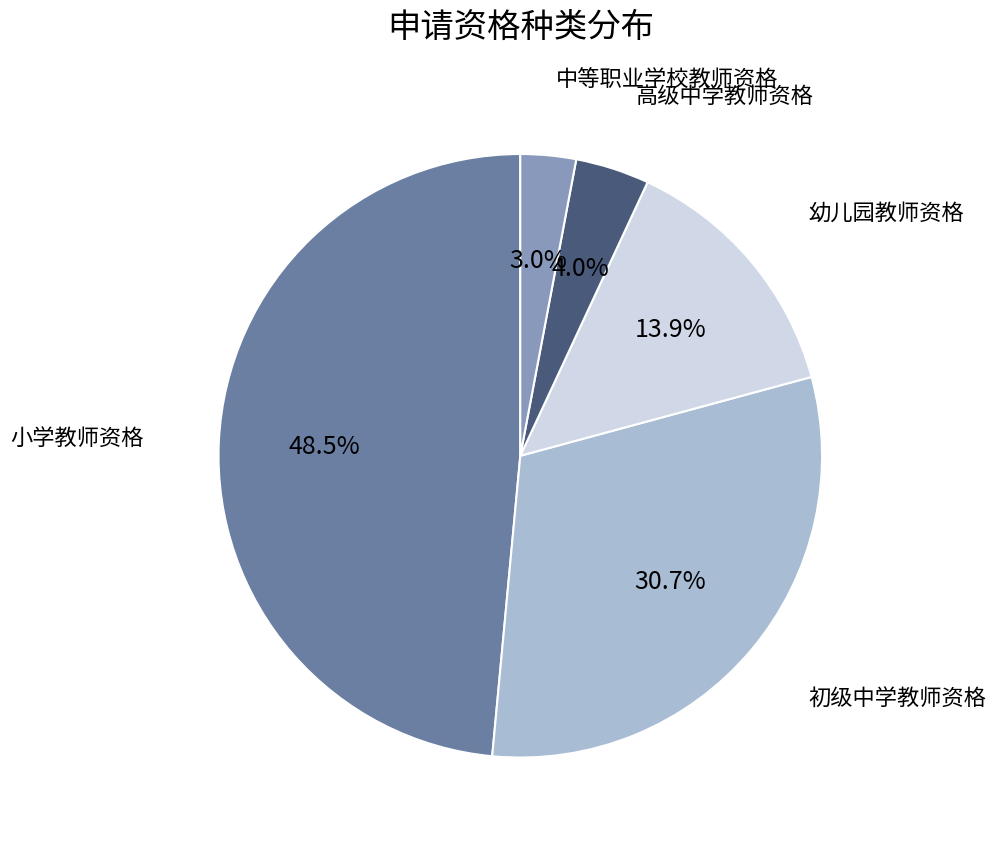

Is there a majority slice in this chart?

No